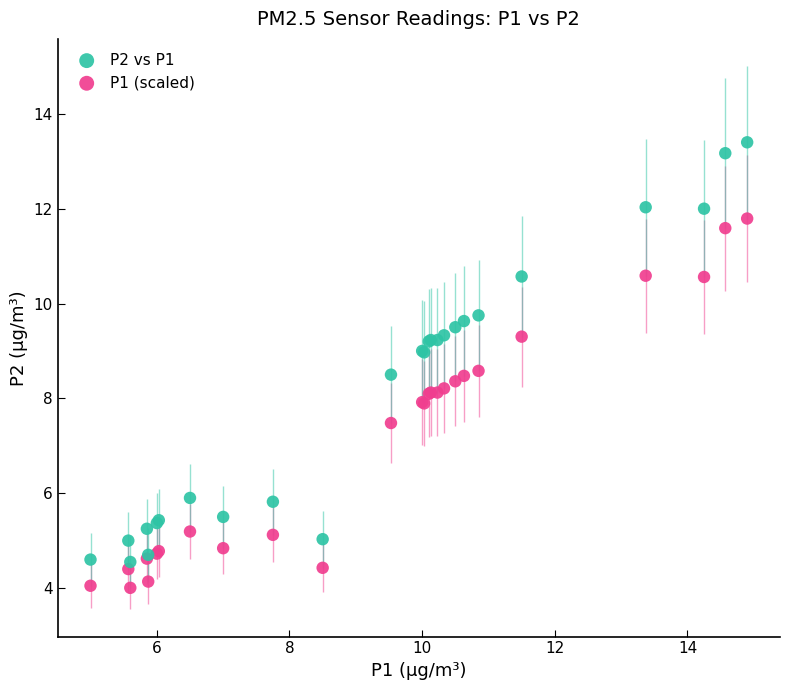

Which series reaches the maximum Y coordinate?

P2 vs P1